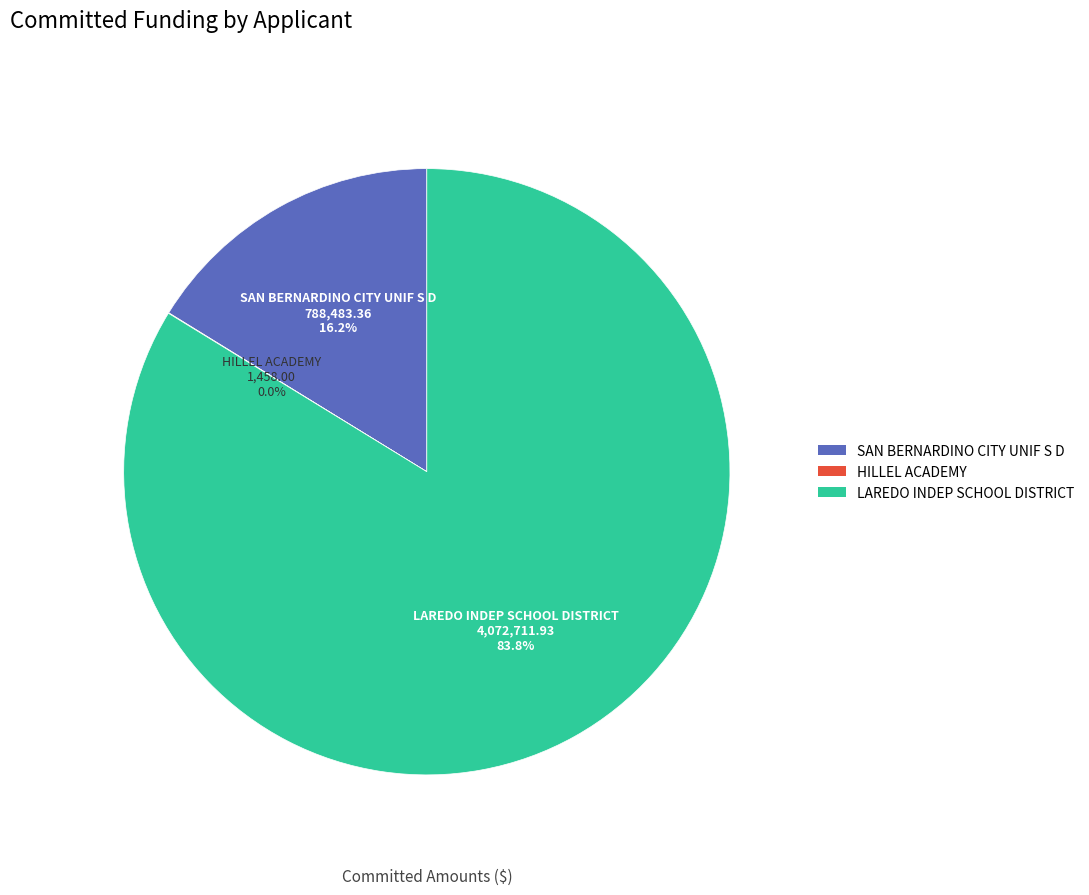

What is the ratio of the value at LAREDO INDEP SCHOOL DISTRICT to the value at SAN BERNARDINO CITY UNIF S D?

5.2